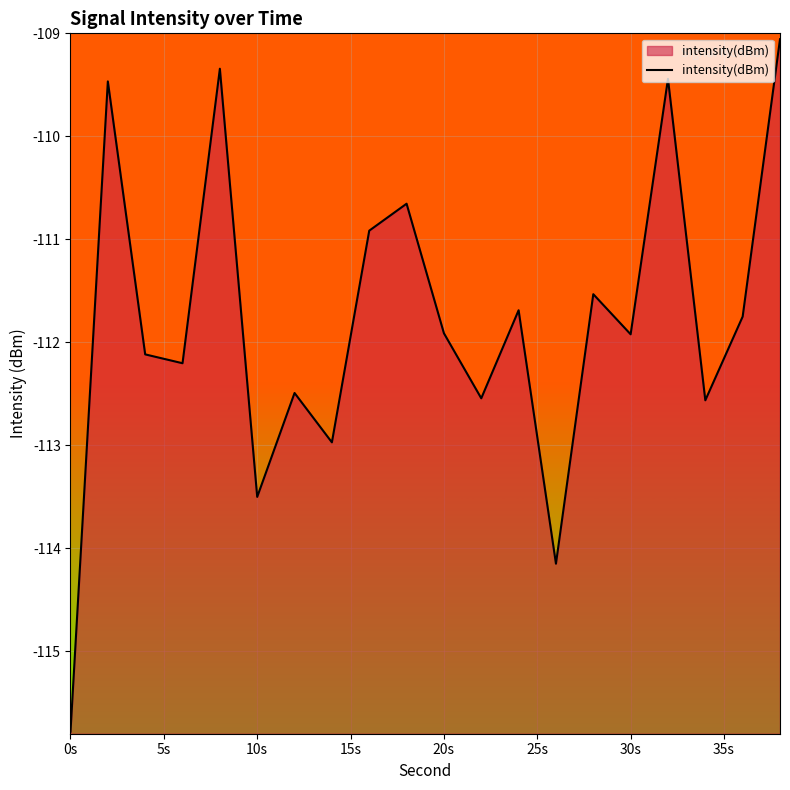

Count the number of data series in this chart.

1